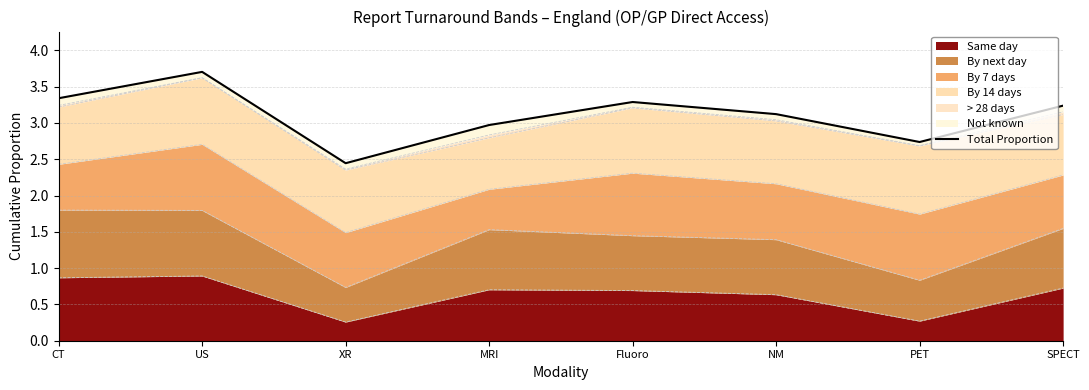

The chart shows a value of 2.4 at XR. True or false?

True